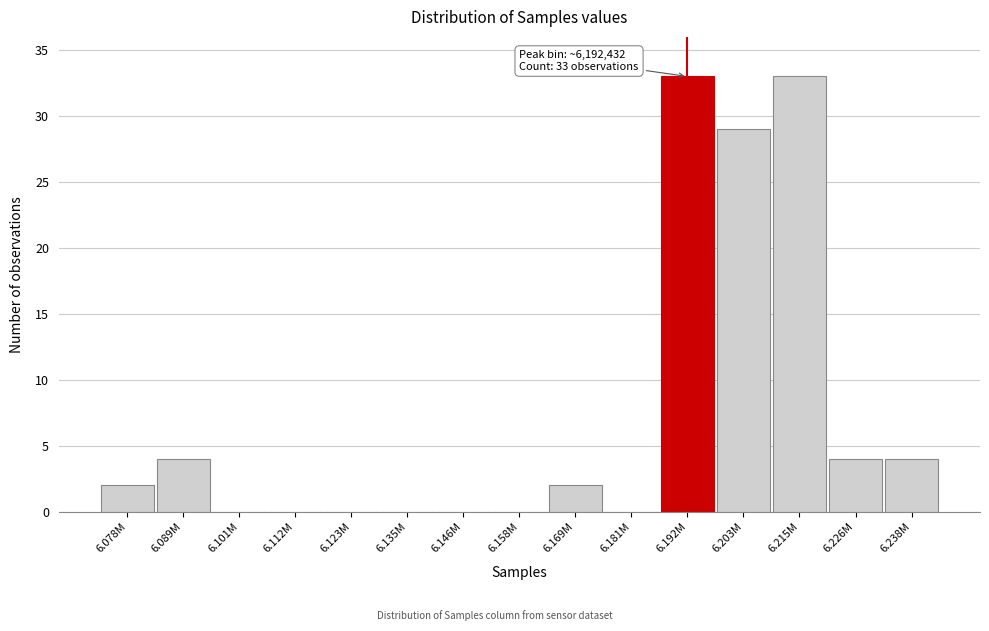

Reading right to left, extract all data points from this chart.

6.238M=4	6.226M=4	6.215M=33	6.203M=29	6.192M=33	6.181M=0	6.169M=2	6.158M=0	6.146M=0	6.135M=0	6.123M=0	6.112M=0	6.101M=0	6.089M=4	6.078M=2